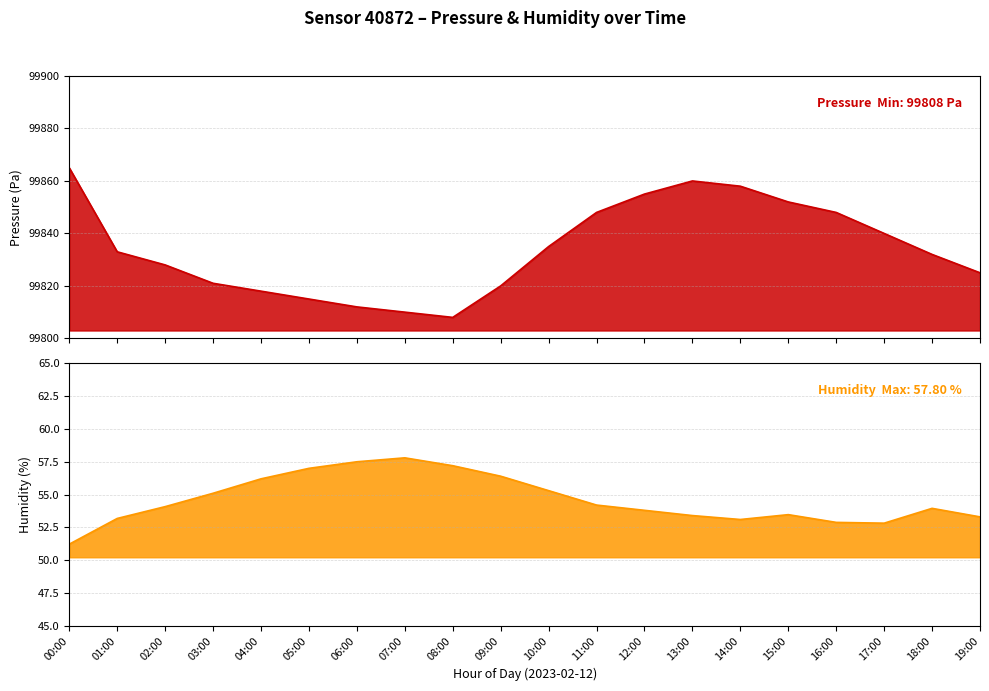

How many data points in humidity are less than 54?

10